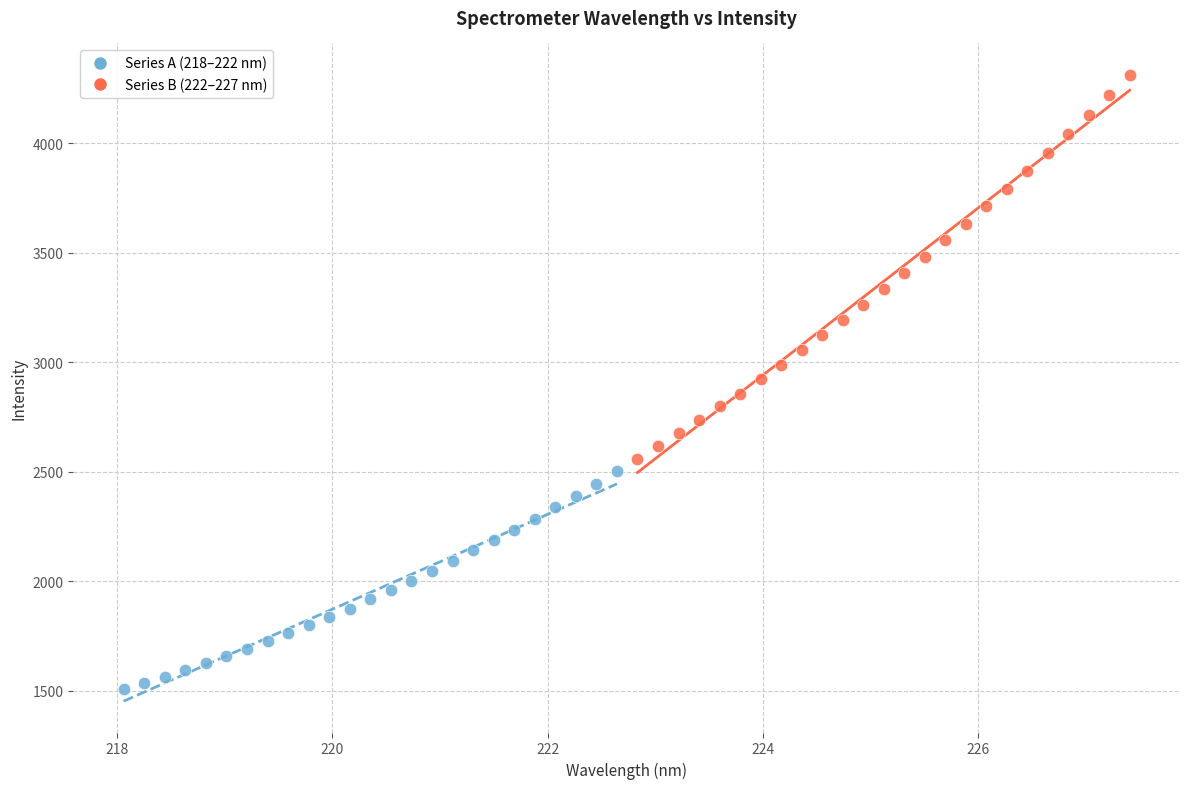

Which series reaches the minimum Y coordinate?

Series A (218–222 nm)